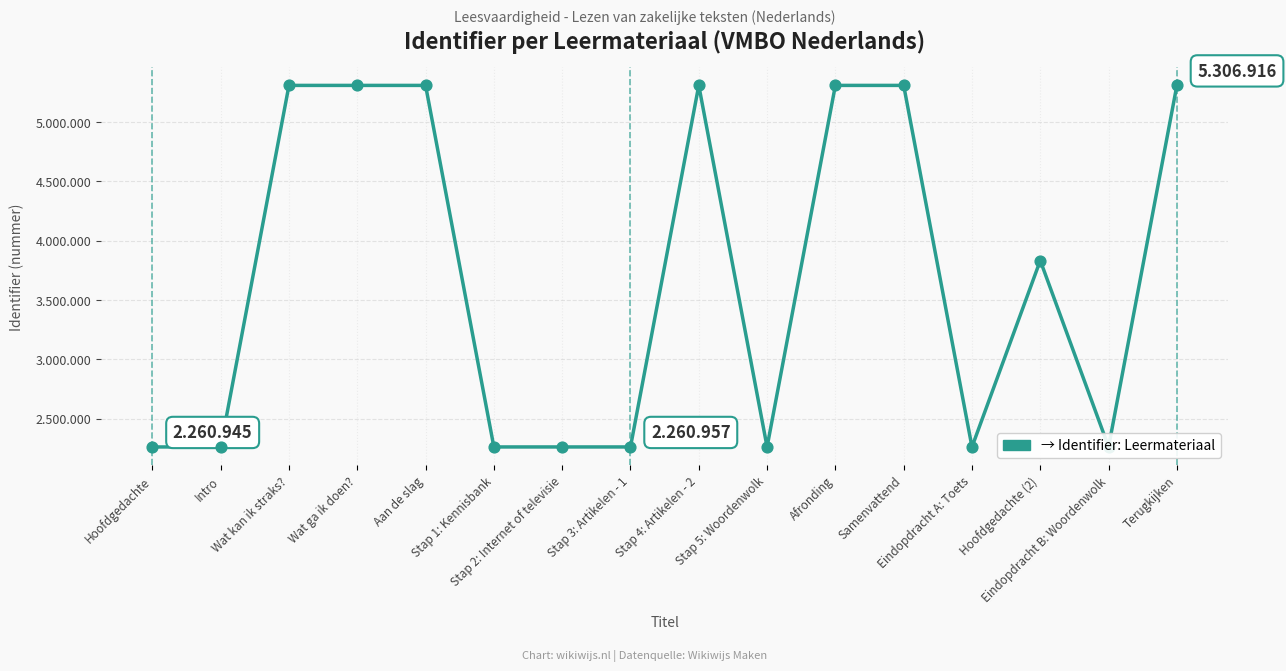

What is the change in value from Stap 1: Kennisbank to Samenvattend?

+3045958